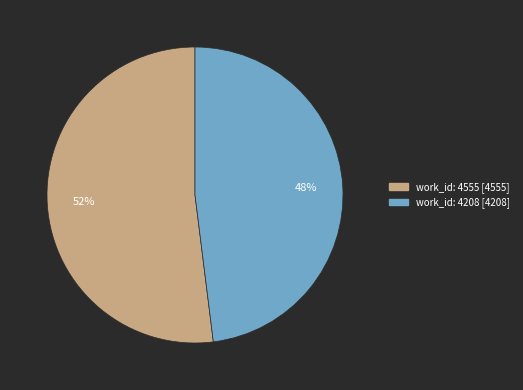

To the nearest percent, what is the difference between the work_id: 4208 and work_id: 4555 slice percentages?

4%